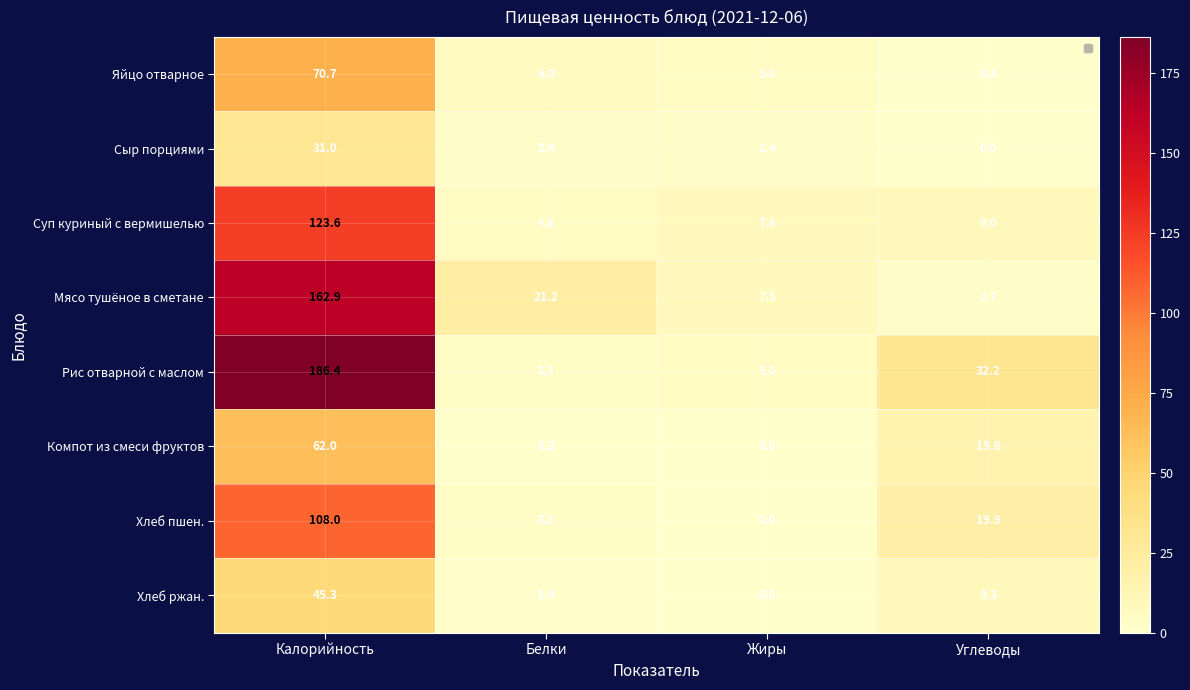

What is the difference between the Яйцо отварное values at Белки and Калорийность?

64.7